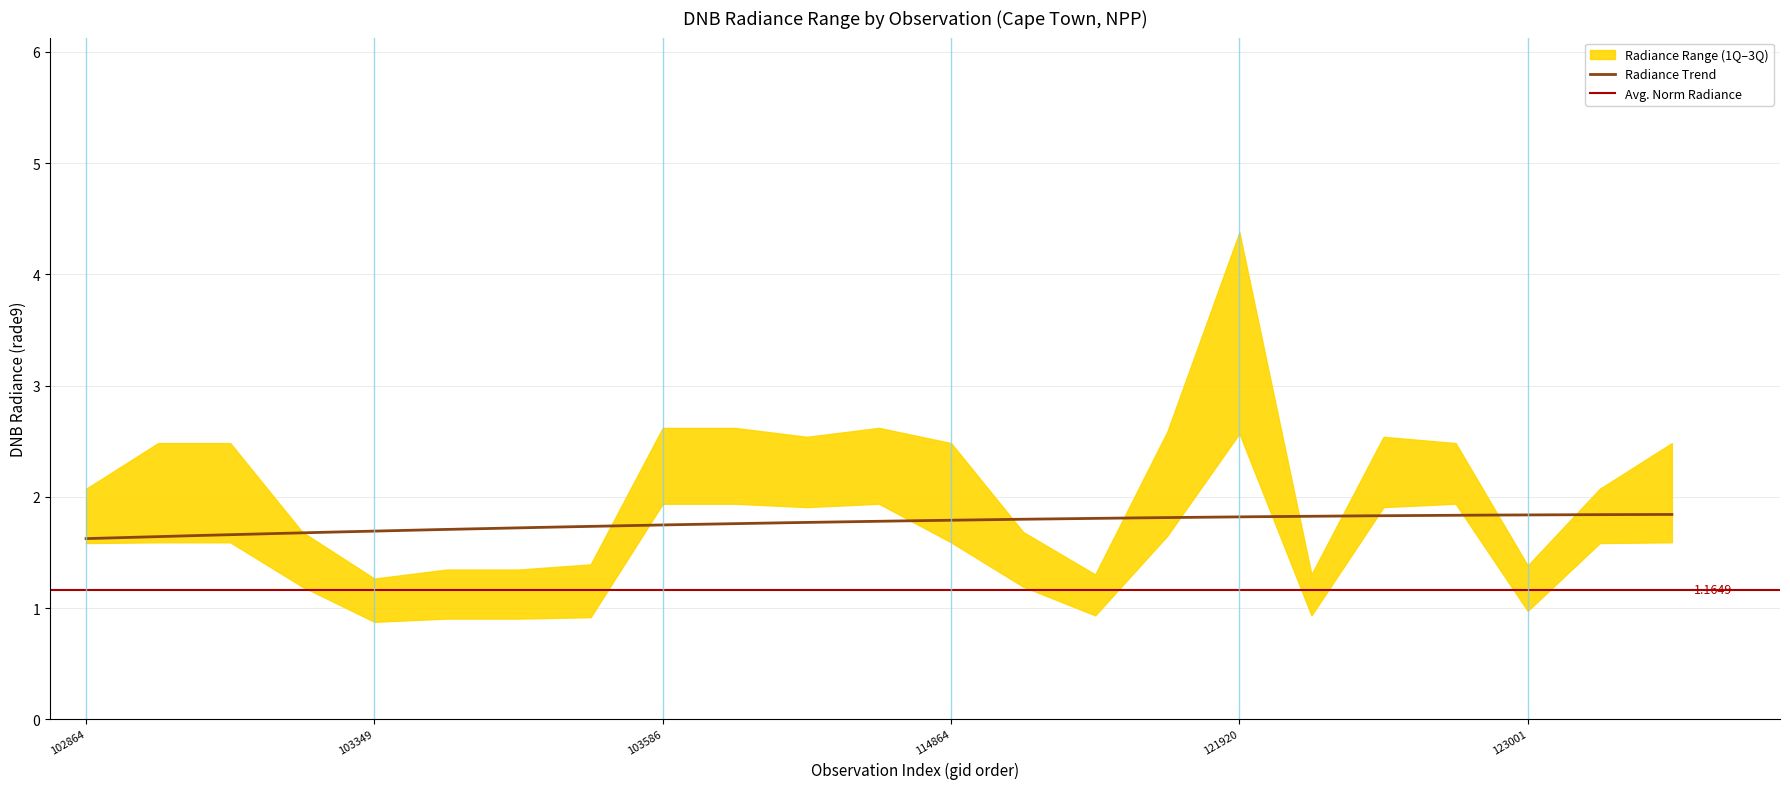

Where is the first local maximum for rade9_bin_3q?

11